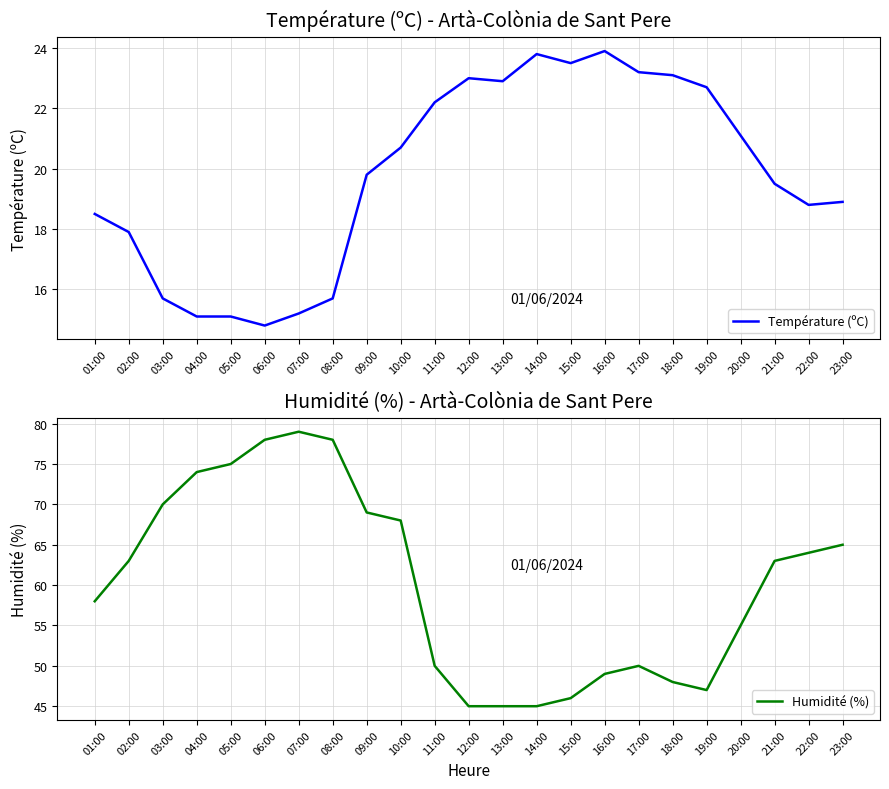

What is the label of the 8th point from the right?

16:00